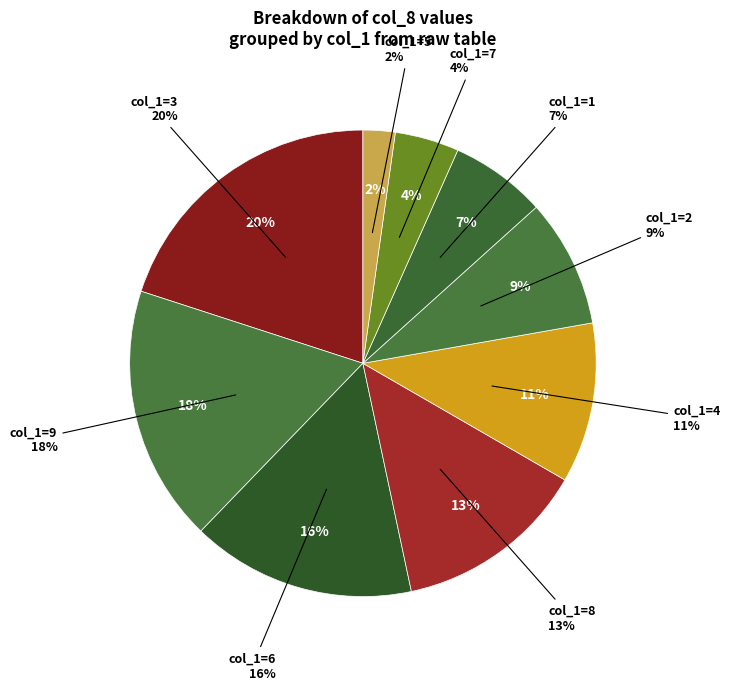

True or false: 4 accounts for 16% of the total.

False